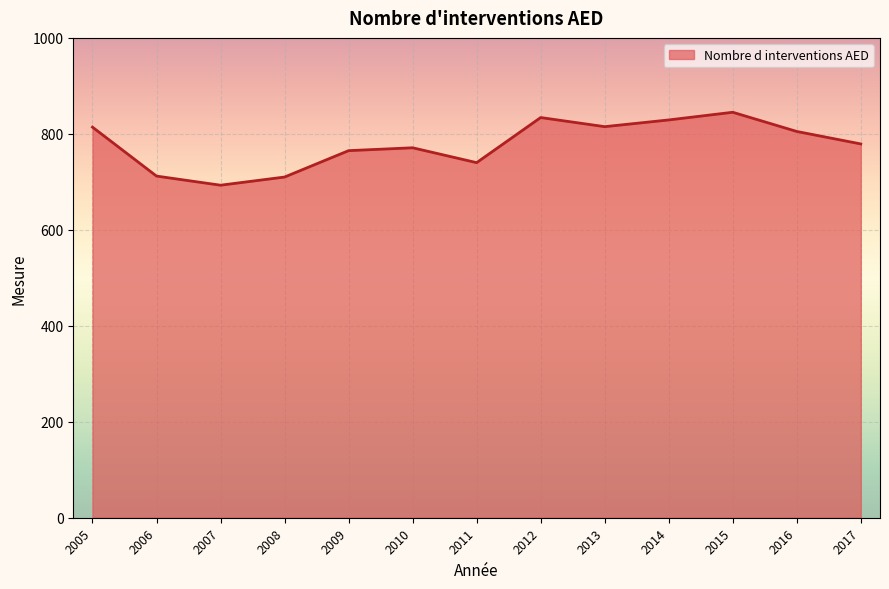

Is it true that the value at 2016 is 805?

True